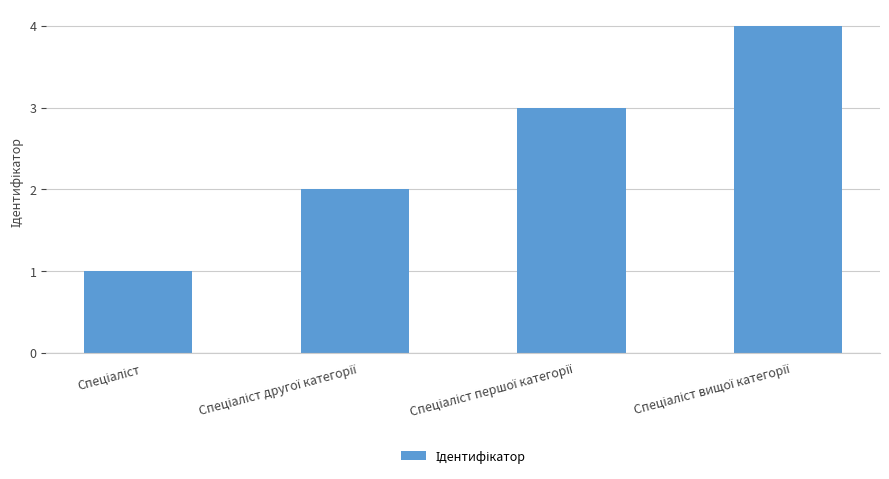

Are the bars grouped side by side (vs. stacked)?

No